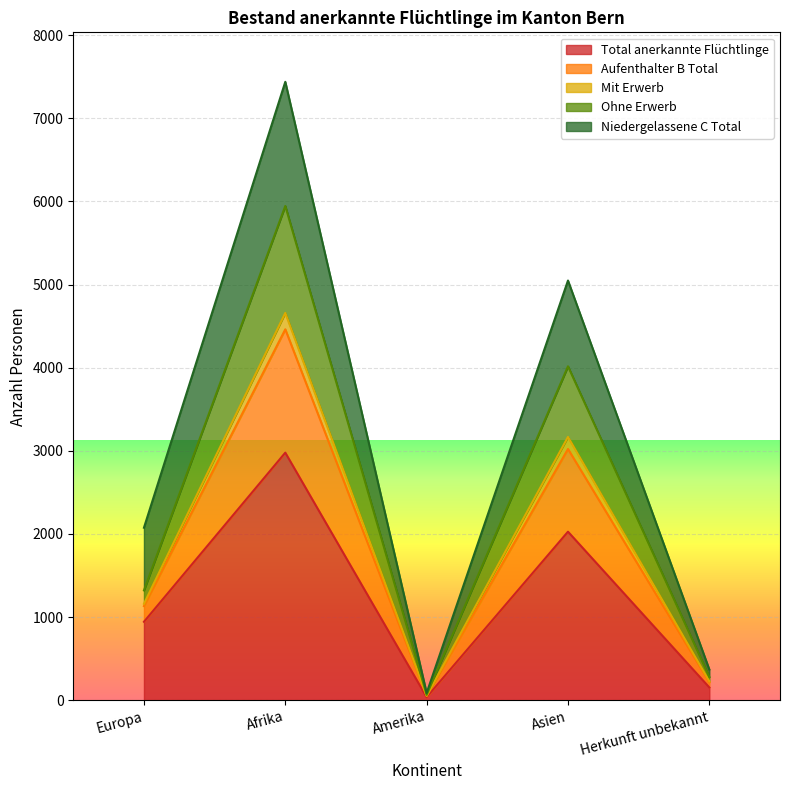

What is the maximum value for Total anerkannte Flüchtlinge?

2978